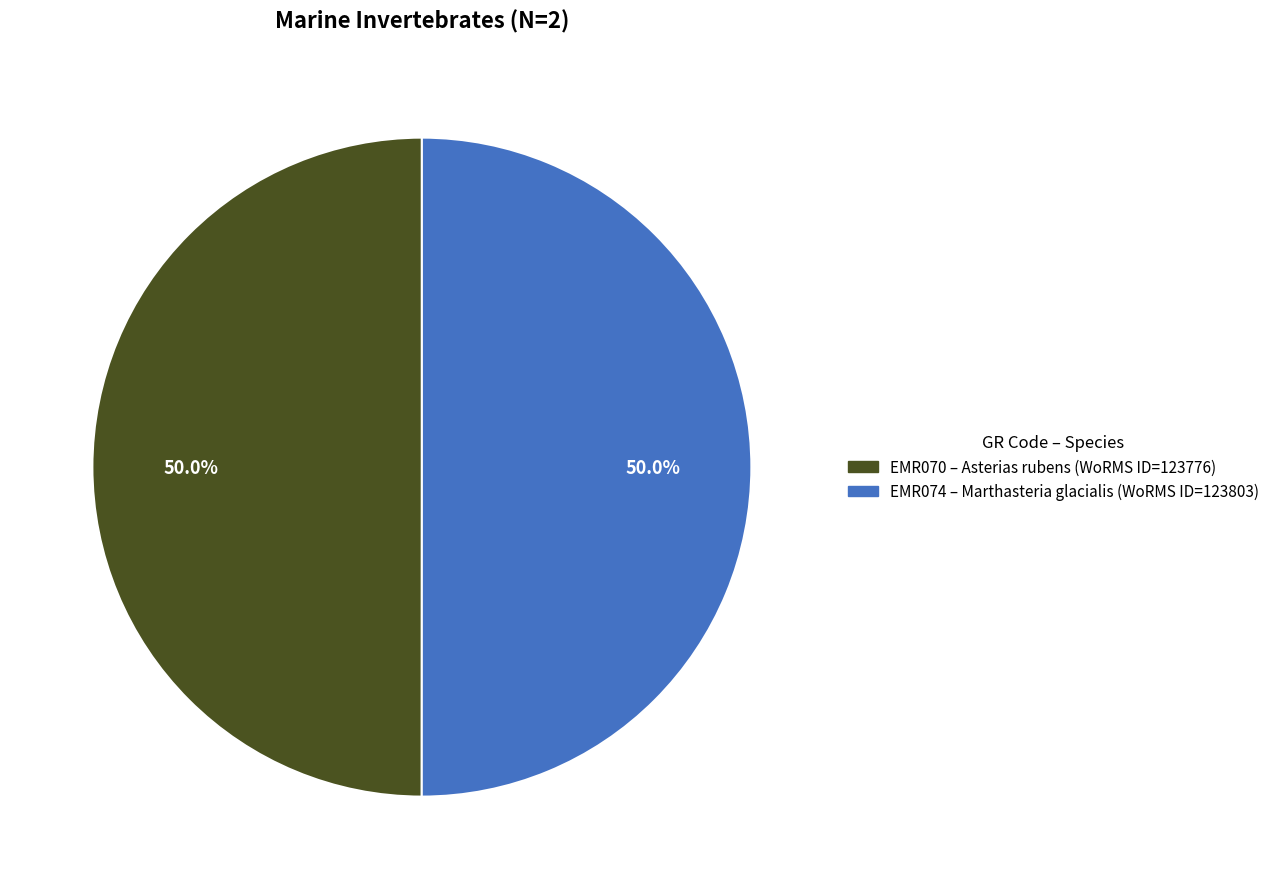

Is it true that EMR074 is 37% of the pie?

False